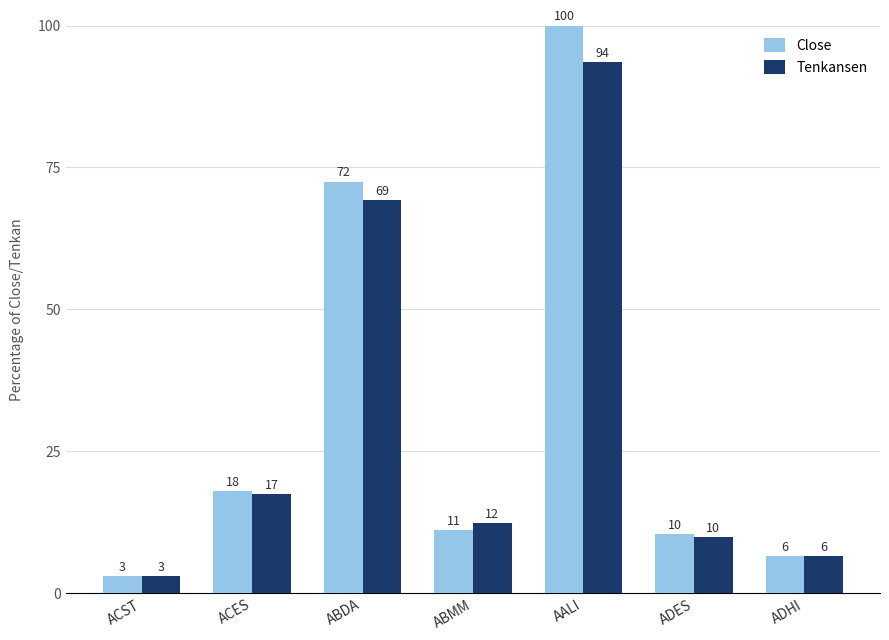

Rank the categories by Tenkansen value from lowest to highest.

ACST, ADHI, ADES, ABMM, ACES, ABDA, AALI